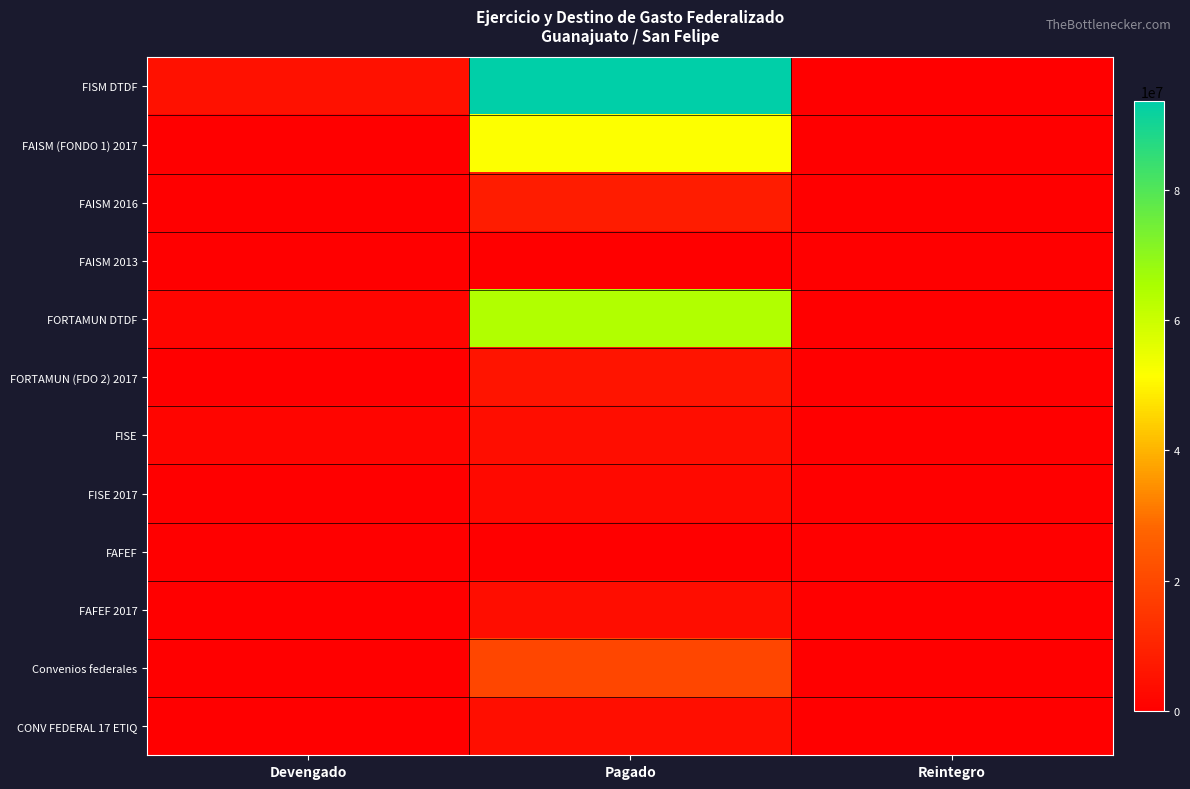

At Reintegro, list the series in order from largest to smallest.

FISM DTDF, FAISM (FONDO 1) 2017, FAISM 2016, FAISM 2013, FORTAMUN DTDF, FORTAMUN (FDO 2) 2017, FISE, FISE 2017, FAFEF, FAFEF 2017, Convenios federales, CONV FEDERAL 17 ETIQ